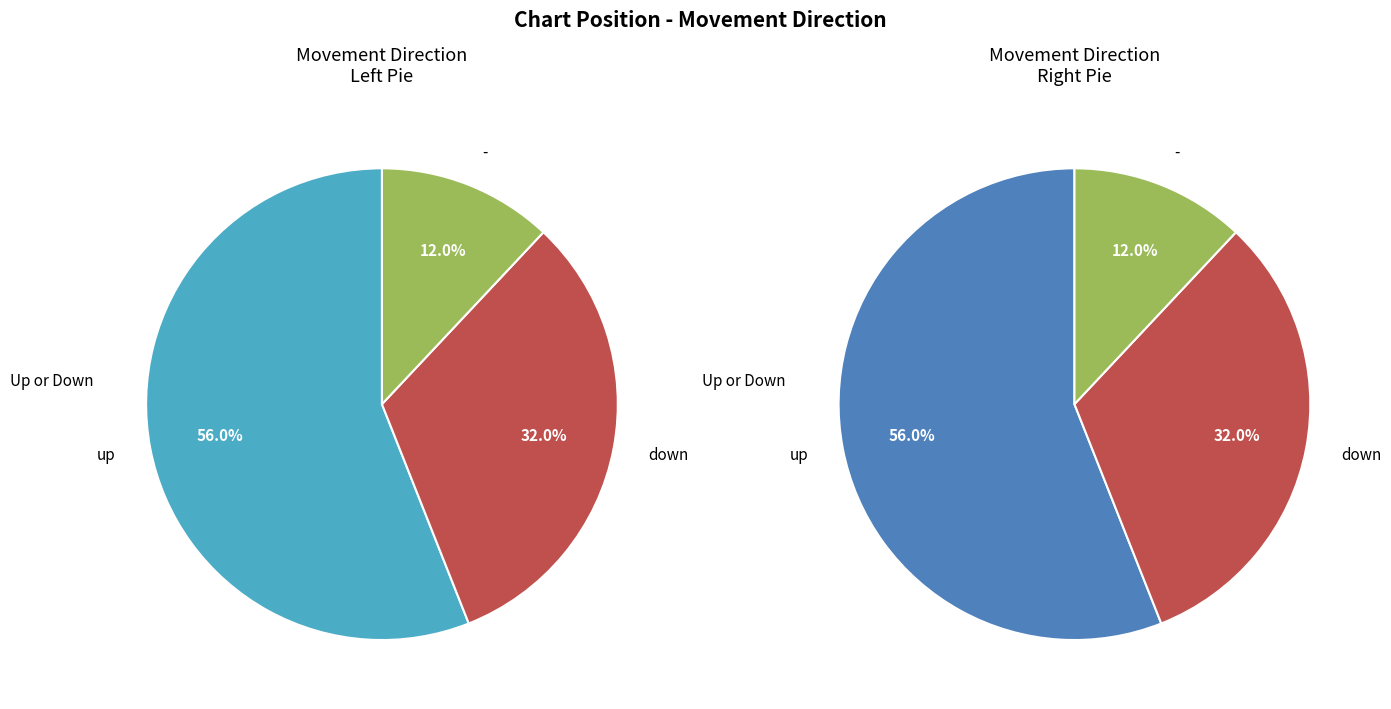

Is the sum of down and - greater than half?

No